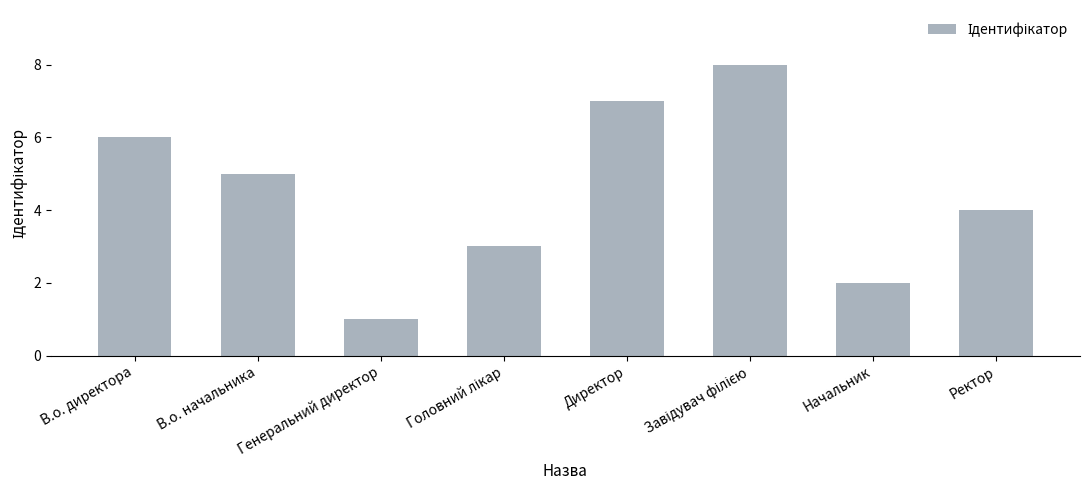

Count the values in the range 3 to 7.

5